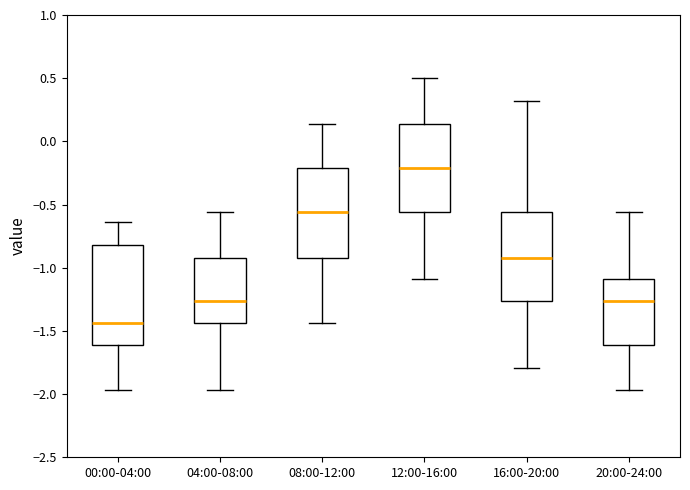

Reading left to right, read every box against the y-axis: the position of its median line, the range the box covers, and the ends of its whiskers. The values are not printed on the chart, so give them approximately, as read against the axis.

00:00-04:00: median -1.45, box -1.60 to -0.80, whiskers -1.95 to -0.65
04:00-08:00: median -1.25, box -1.45 to -0.90, whiskers -1.95 to -0.55
08:00-12:00: median -0.55, box -0.90 to -0.20, whiskers -1.45 to 0.15
12:00-16:00: median -0.20, box -0.55 to 0.15, whiskers -1.10 to 0.50
16:00-20:00: median -0.90, box -1.25 to -0.55, whiskers -1.80 to 0.30
20:00-24:00: median -1.25, box -1.60 to -1.10, whiskers -1.95 to -0.55